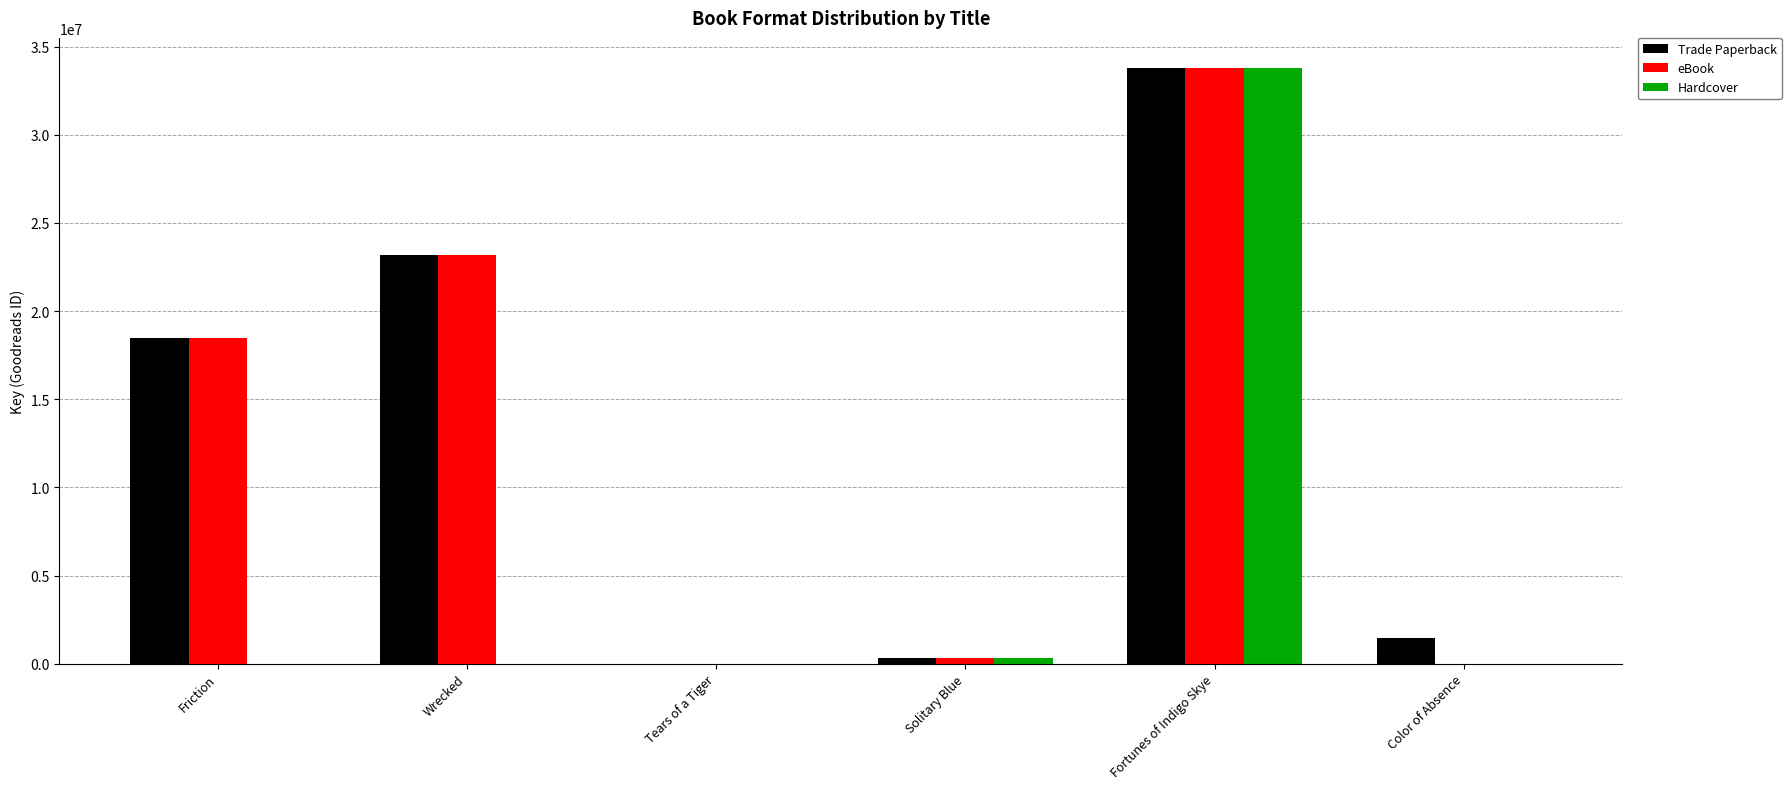

Count the number of data series in this chart.

3